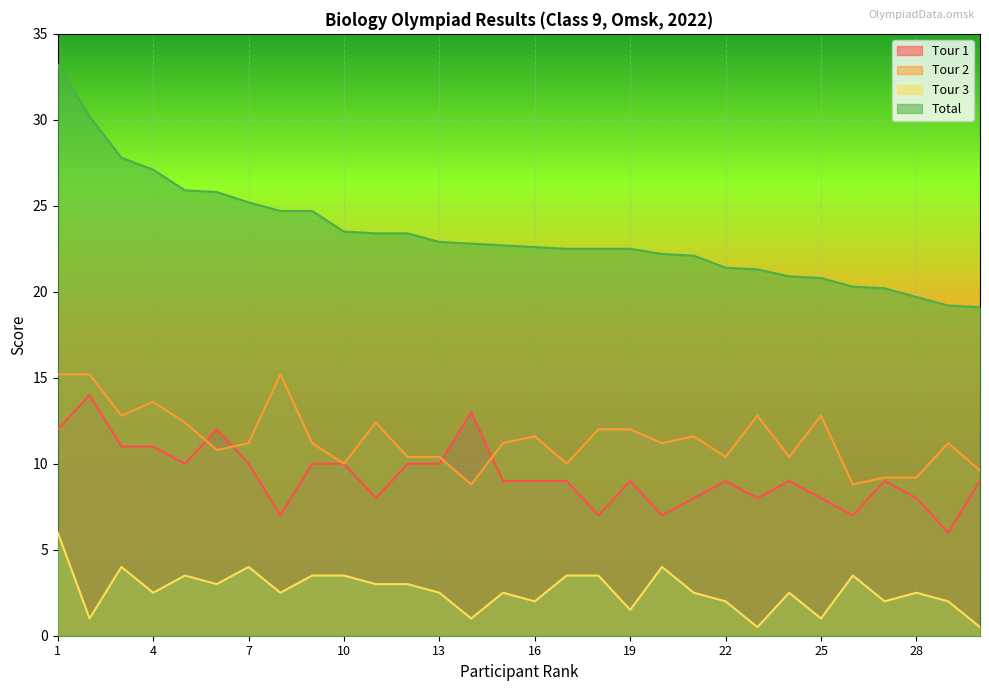

Rank the series at 4 from highest to lowest value.

Total, Tour 2, Tour 1, Tour 3